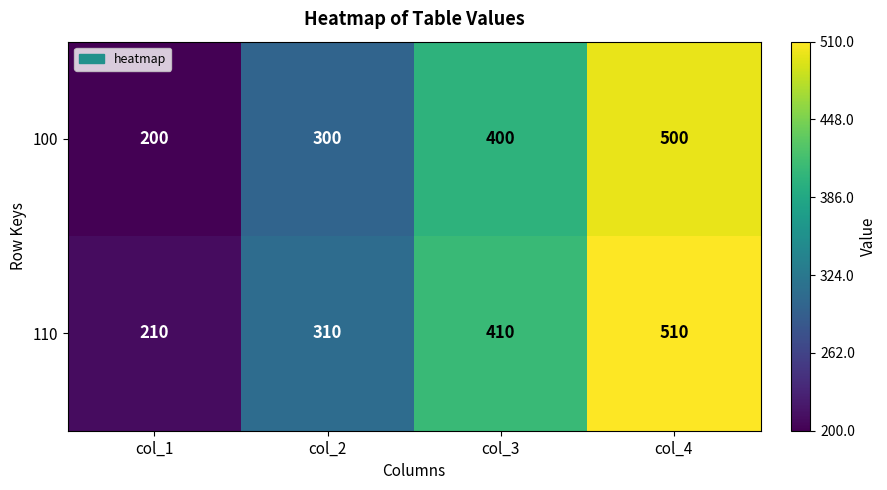

What is the difference between the 110 values at col_2 and col_4?

200